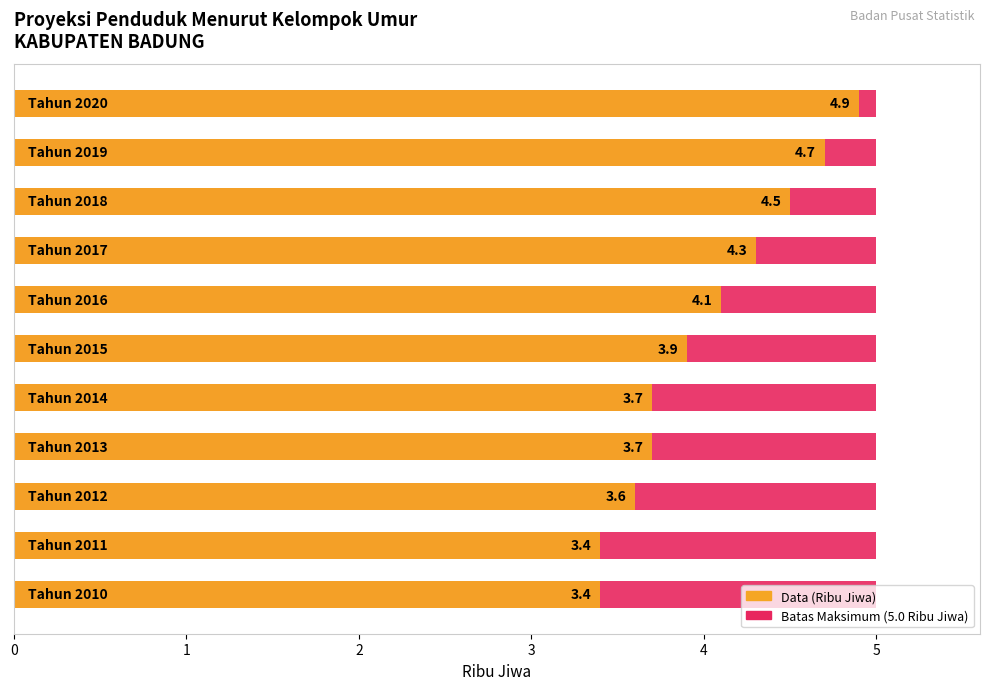

Which series has the largest total across all categories?

Data (Ribu Jiwa)